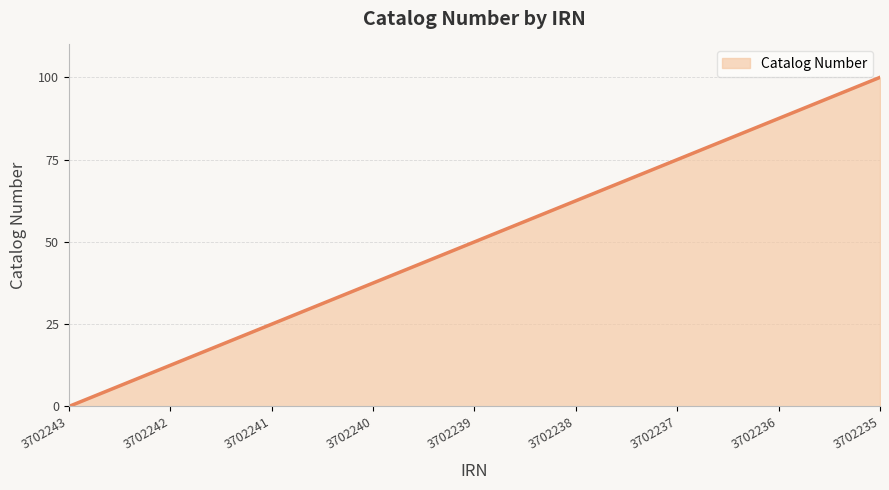

What is the sum of all values?

450.0